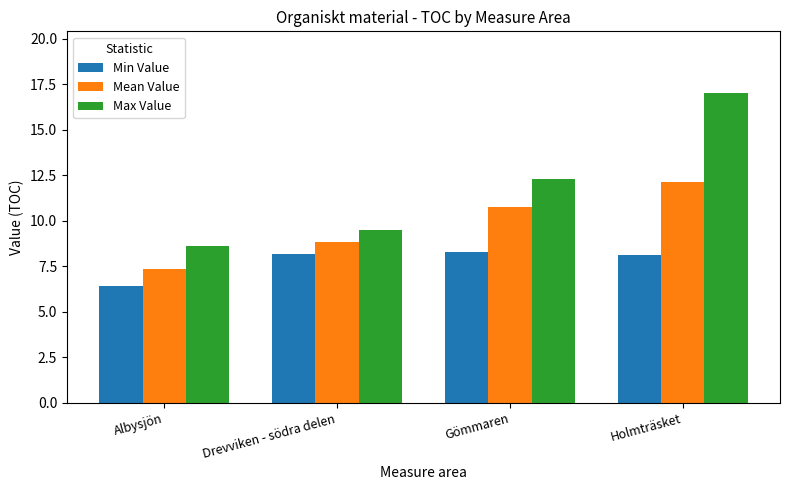

What is the difference between the highest and lowest values at Drevviken - södra delen?

1.3